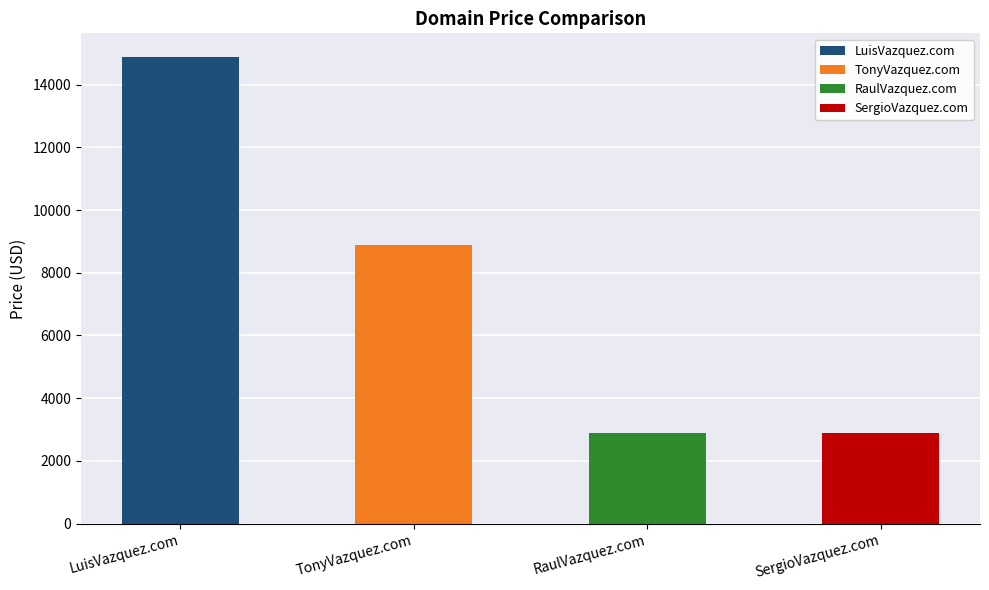

The value at RaulVazquez.com is 2888. True or false?

True